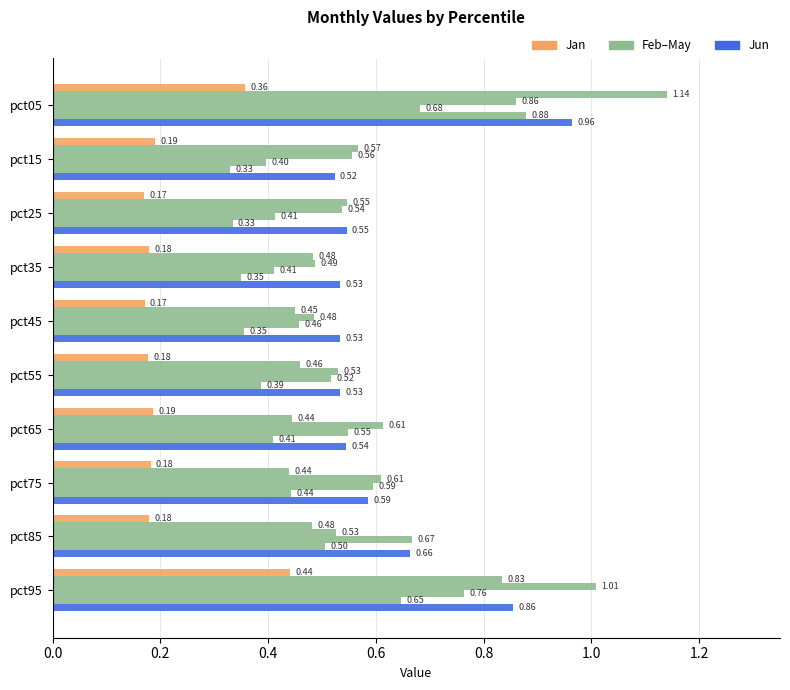

Is it true that Jan equals 0.1 at pct55?

False